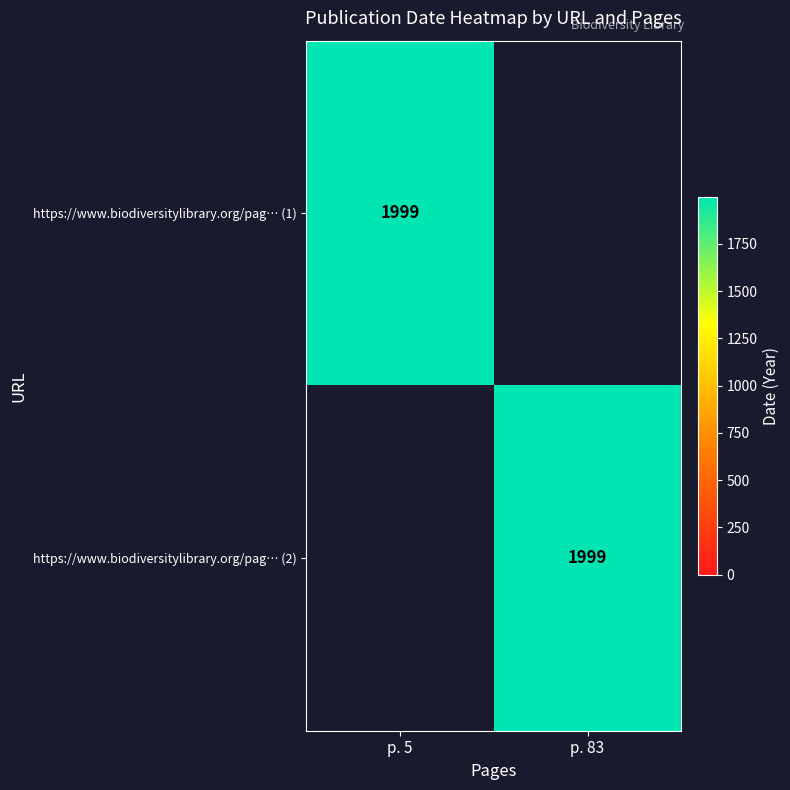

True or false: https://www.biodiversitylibrary.org/pag… (2) has a value of 1999 at p. 83.

True